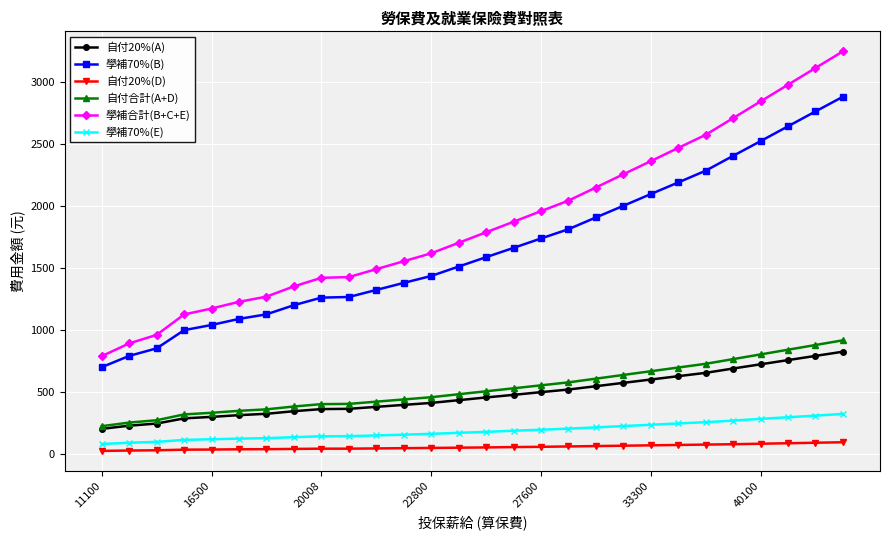

List the series in order of their peak value, lowest first.

自付20%(D), 學補70%(E), 自付20%(A), 自付合計(A+D), 學補70%(B), 學補合計(B+C+E)